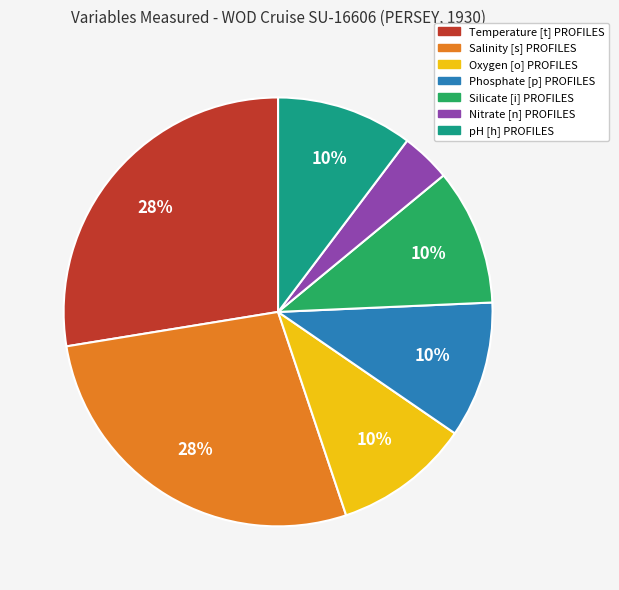

To the nearest percent, what is the average slice percentage?

14%